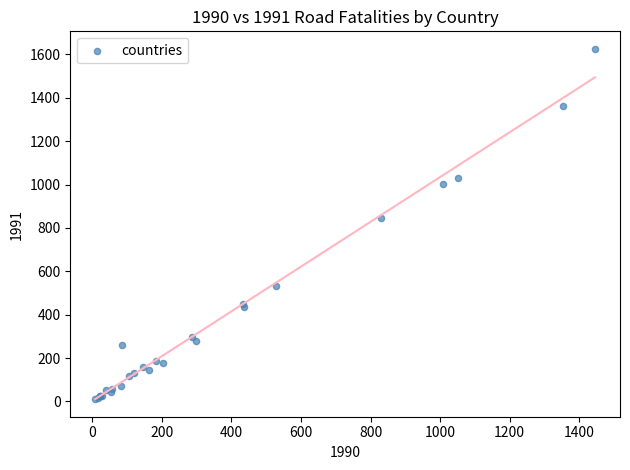

What Y value in the scatter plot is closest to 818?

844